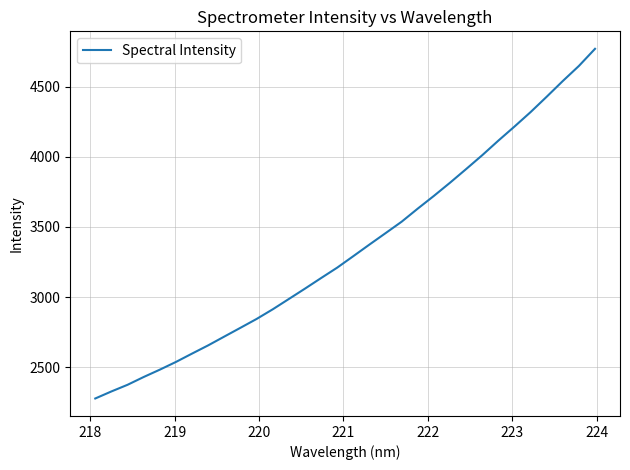

What is the smallest value displayed?

2277.3